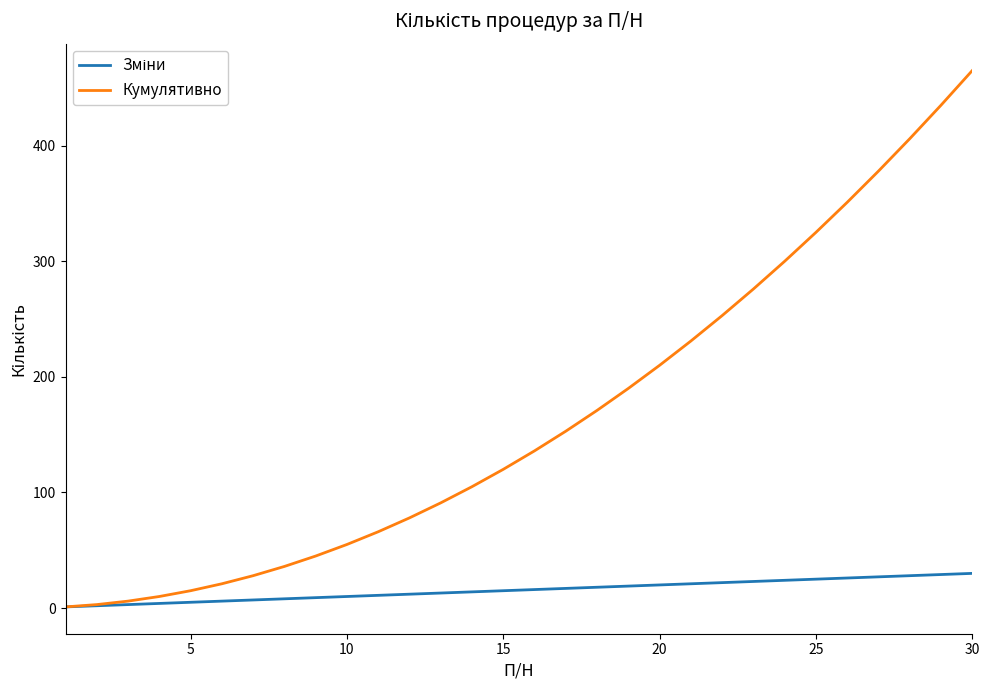

What is the greatest value displayed?

465